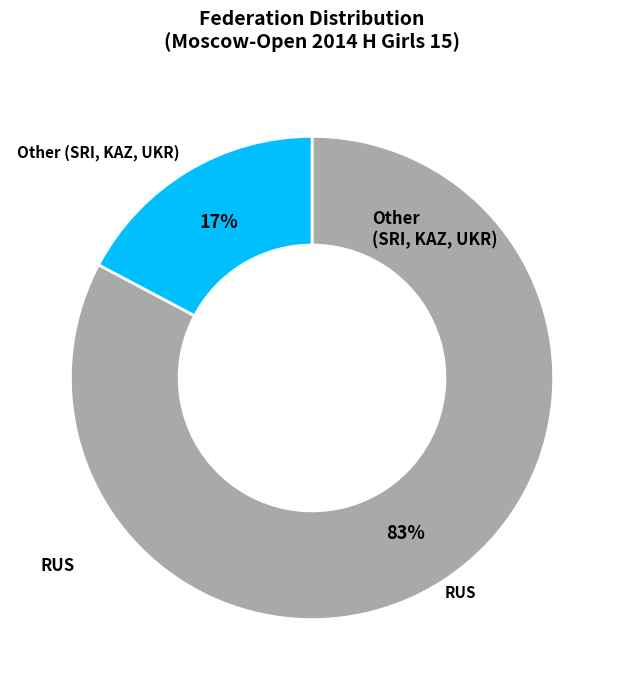

To the nearest percent, what is the average slice percentage?

50%